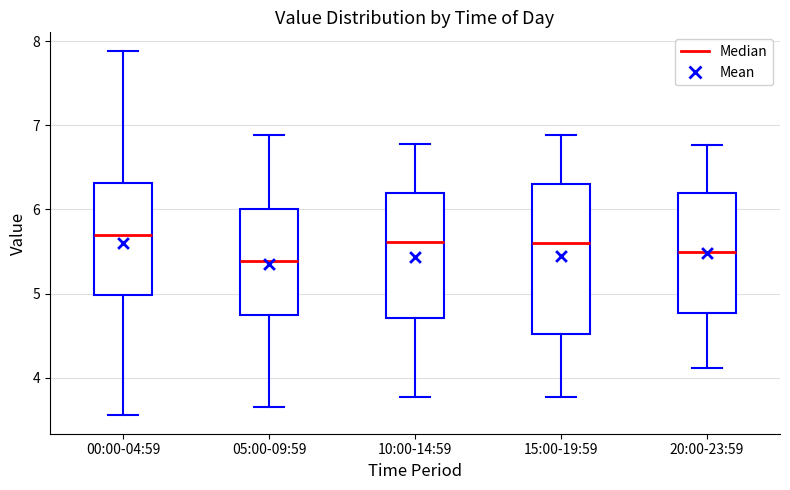

Comparing the boxes themselves (not the whiskers), which one is the tallest?

15:00-19:59